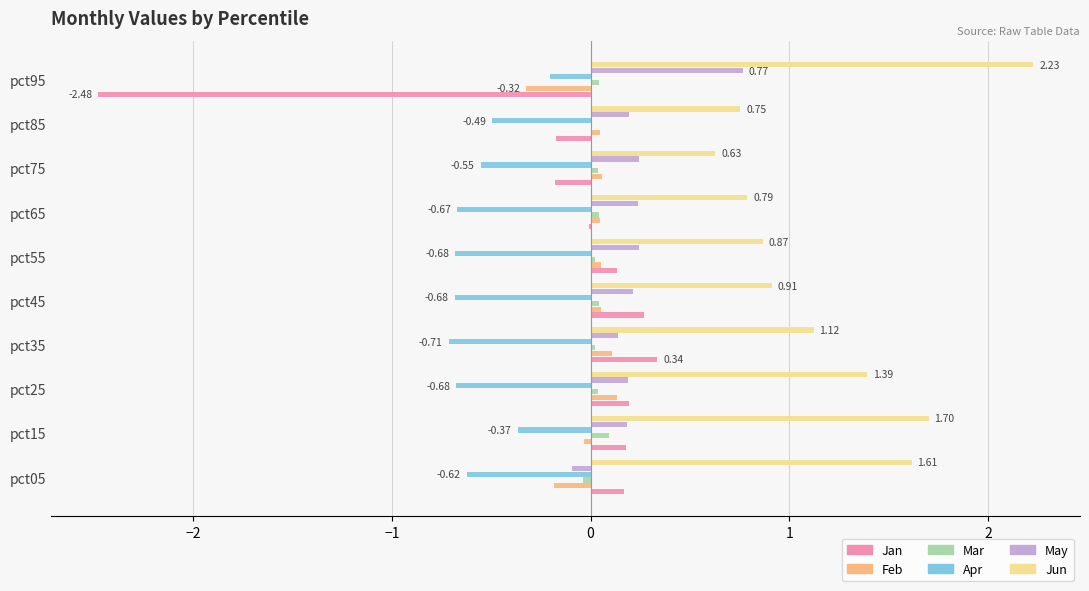

What are all the series names shown in the legend?

Jan, Feb, Mar, Apr, May, Jun